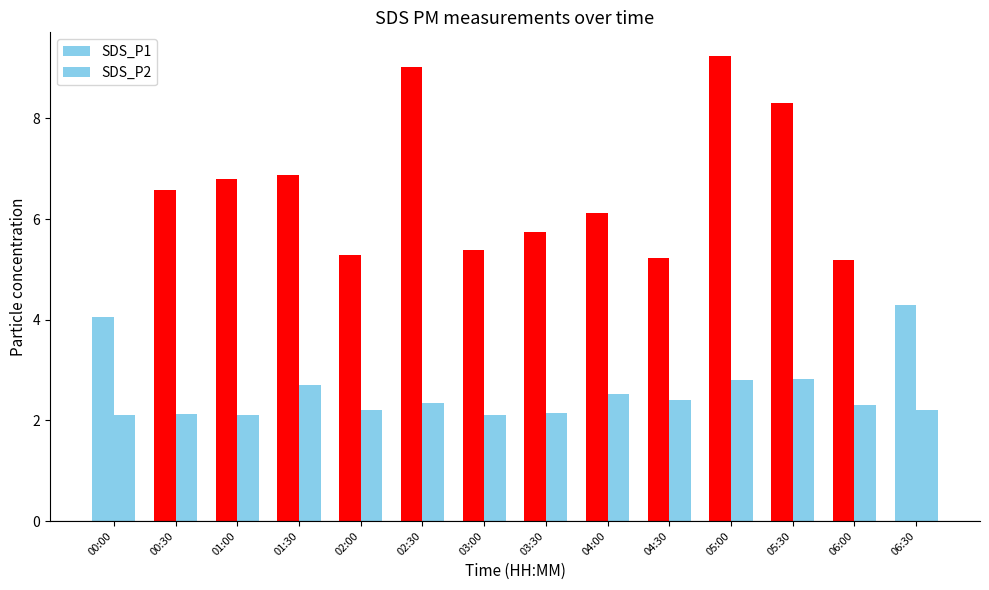

What is the difference between the SDS_P2 values at 04:00 and 00:00?

0.4